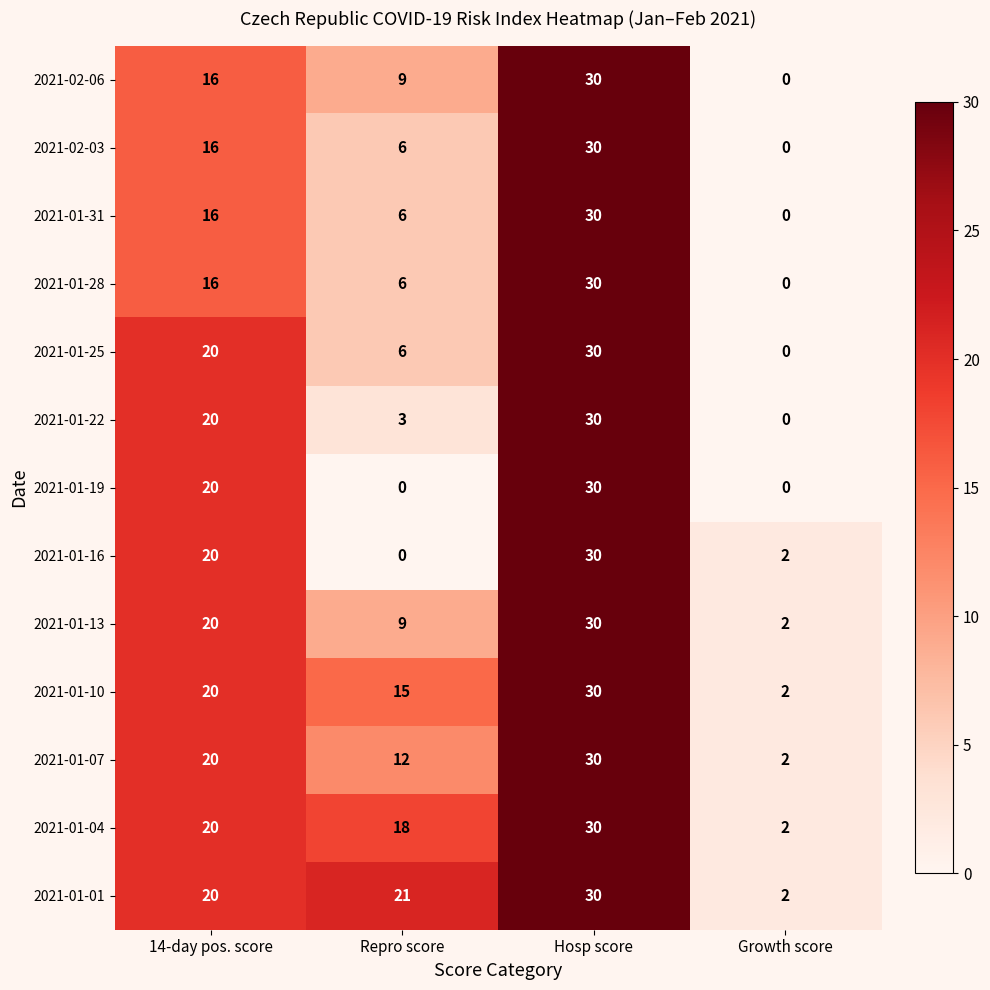

Where is 2021-01-04 nearest to the value 16?

Repro score